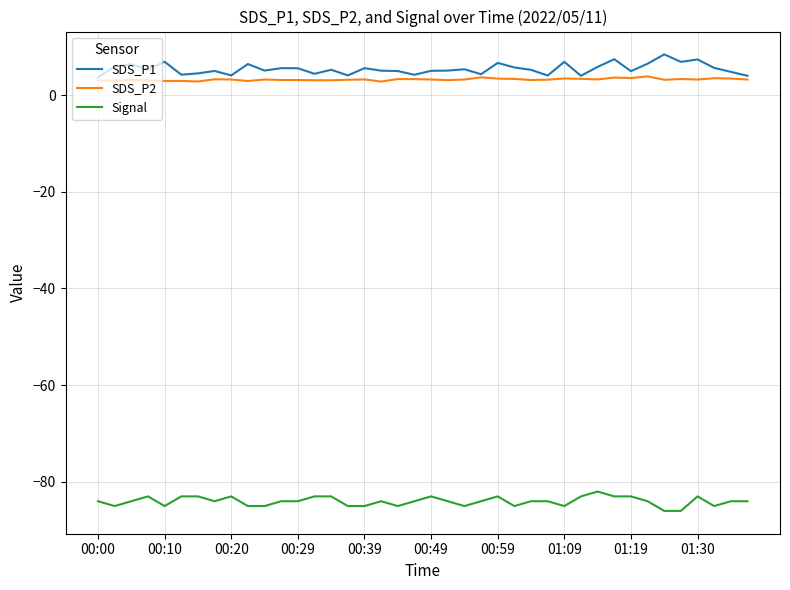

What is the maximum value for SDS_P2?

3.9